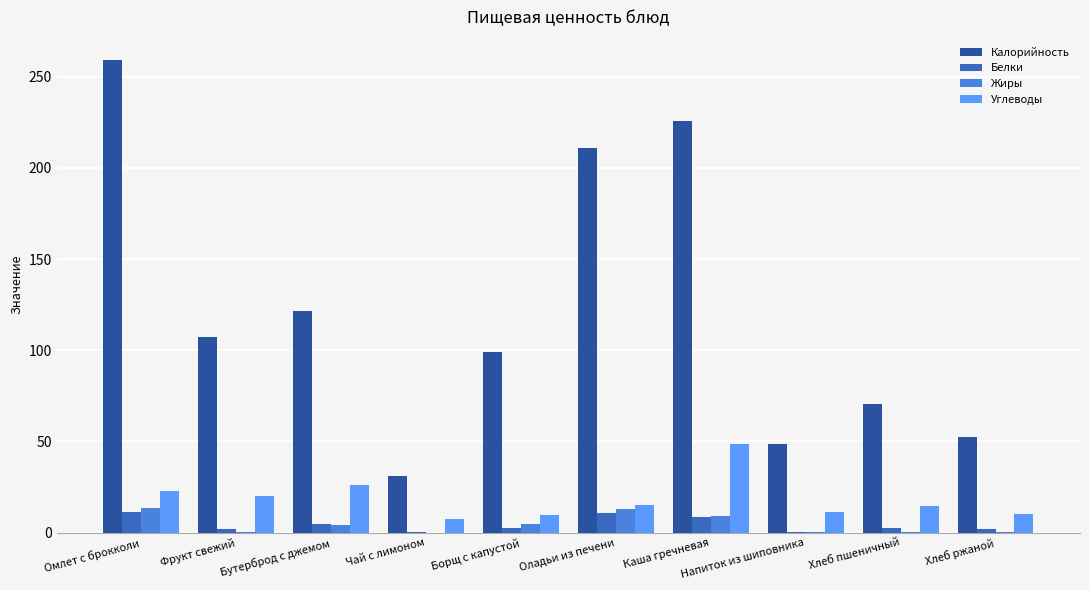

The value of Углеводы at Оладьи из печени is 14.9. True or false?

True